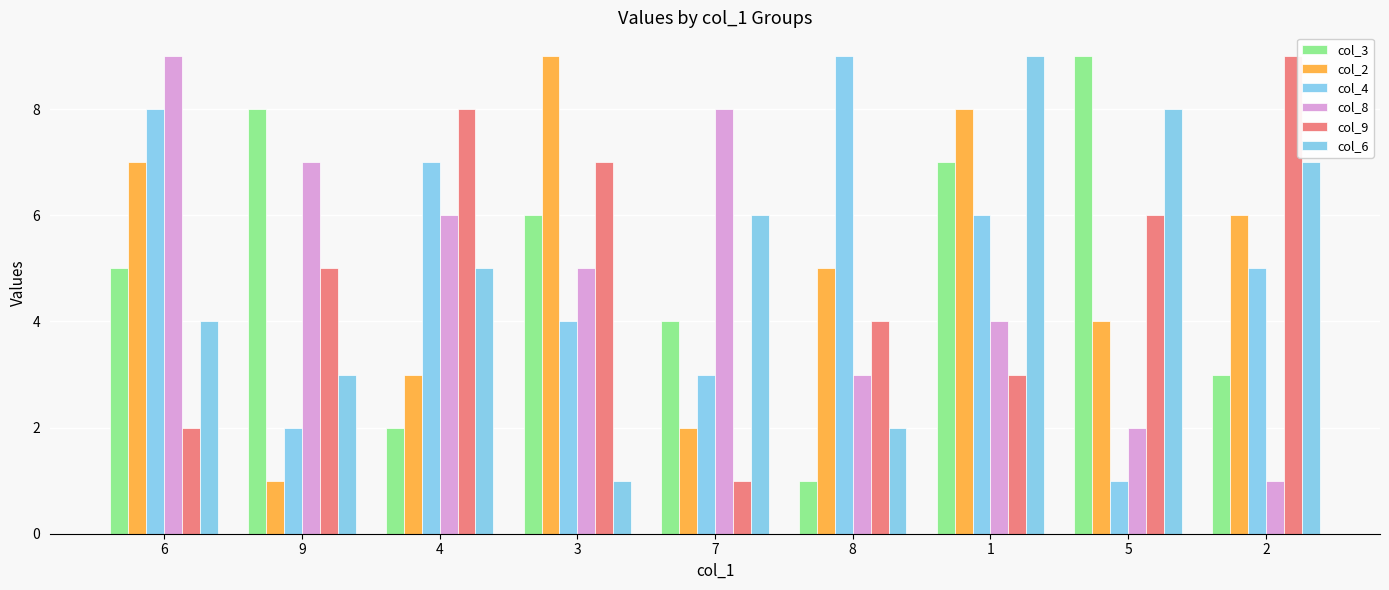

What position from the right is 1?

3